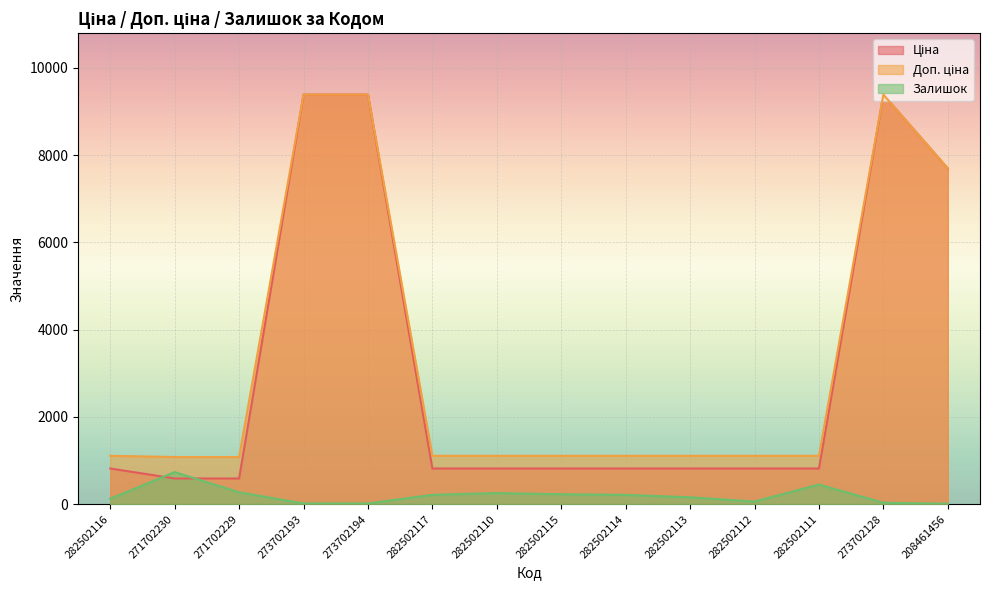

Which series has the largest total across all categories?

Доп. ціна